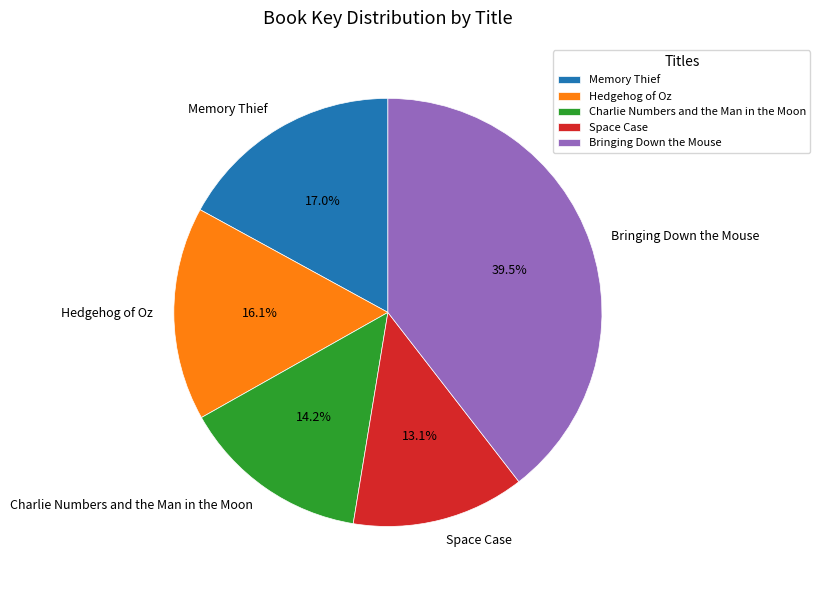

Approximately how many times larger is the value at Charlie Numbers and the Man in the Moon compared to Memory Thief?

0.8